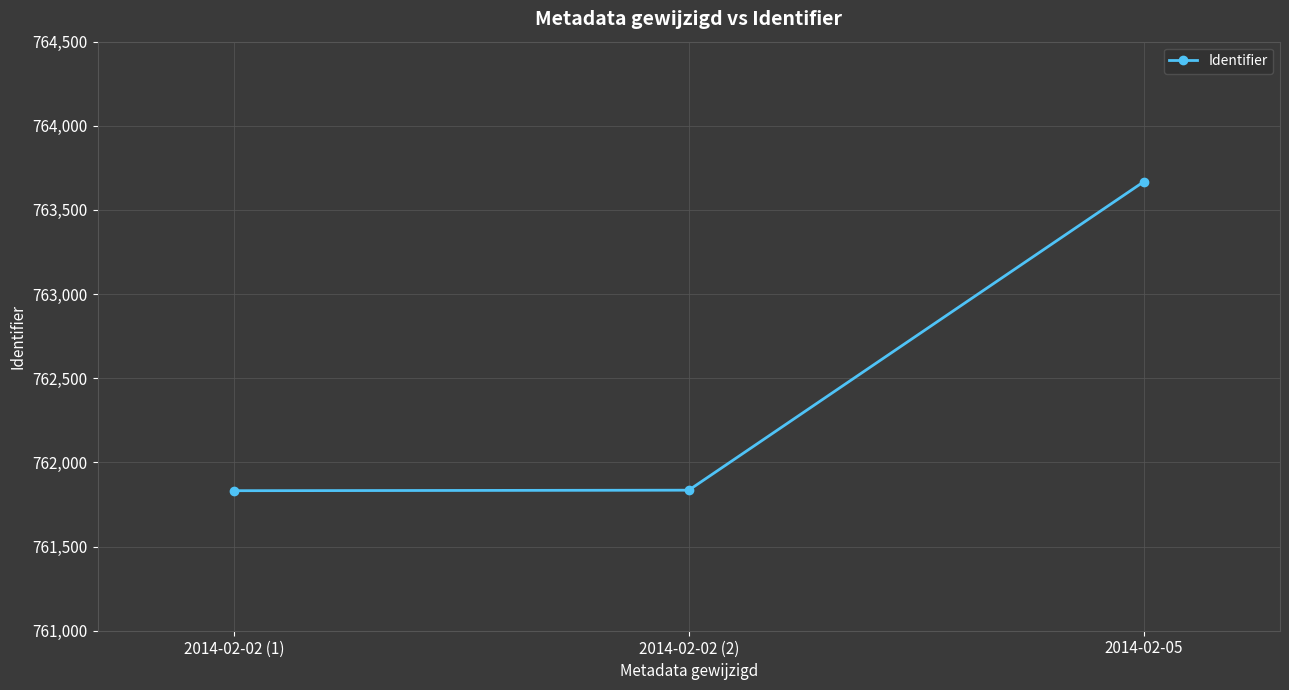

How many lines are shown in the chart?

1